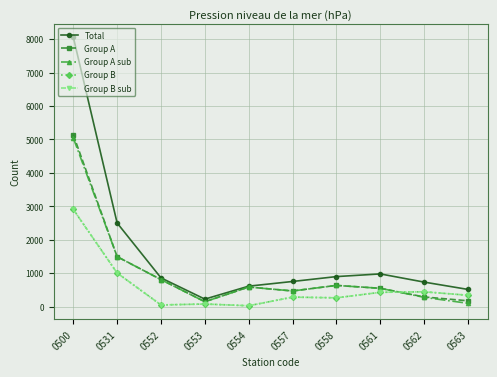

At which category is the sum across all series the highest?

0500